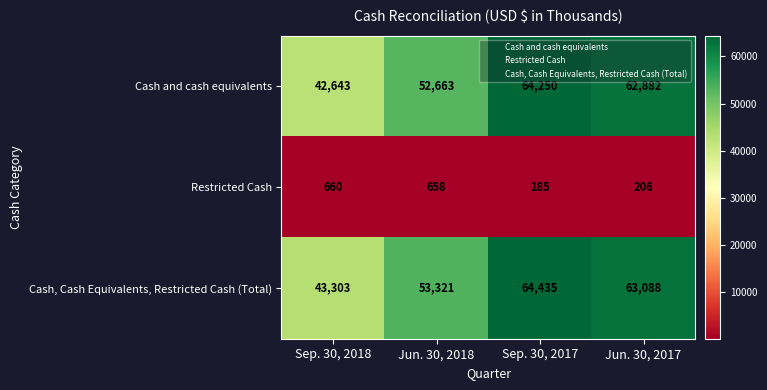

The Cash and cash equivalents series shows 25769 at Sep. 30, 2017. True or false?

False